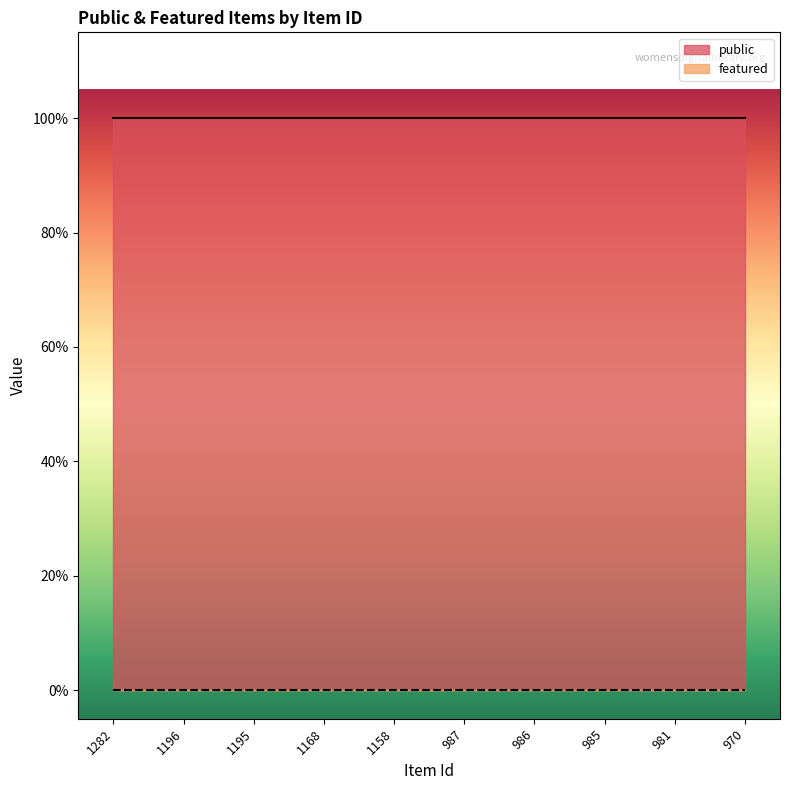

True or false: featured has a value of 0 at 970.

True